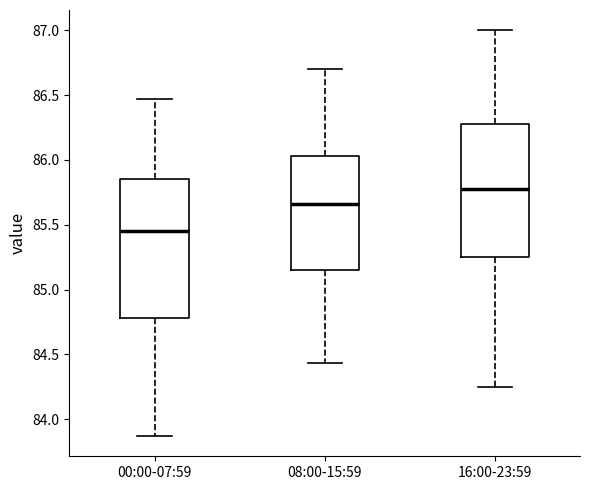

Where is the upper edge of the box for 16:00-23:59 on the y-axis? The values are not printed on the chart, so give them approximately, as read against the axis.

86.30